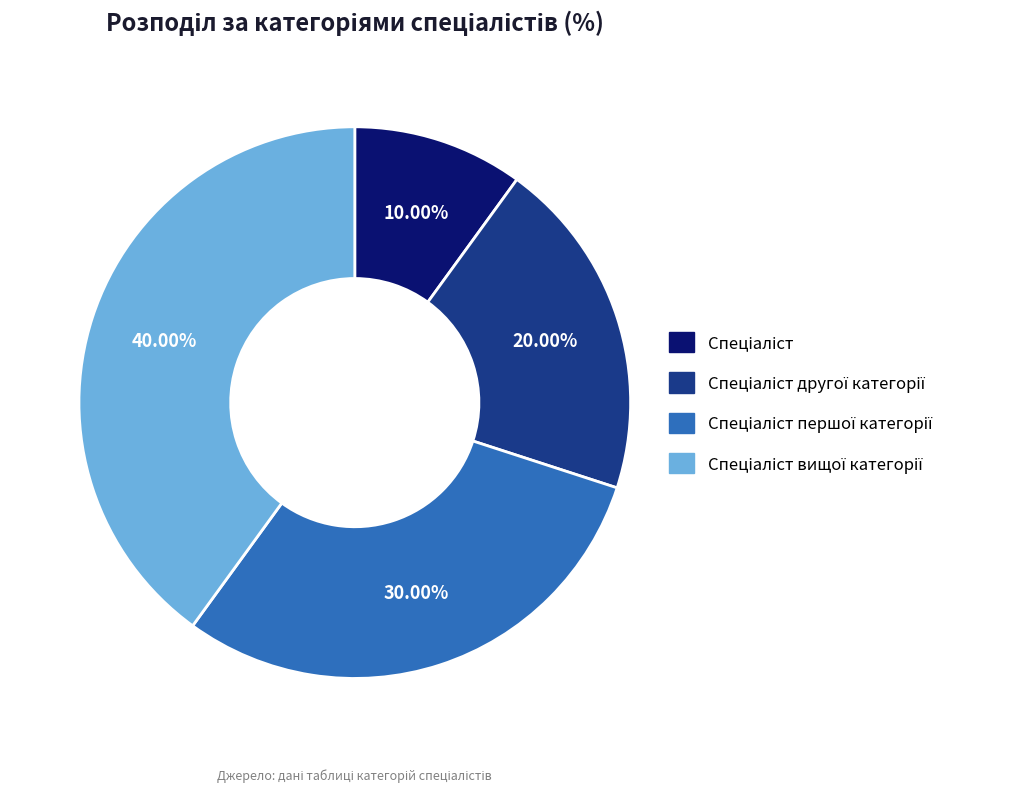

Is there any slice that represents more than half of the pie?

No